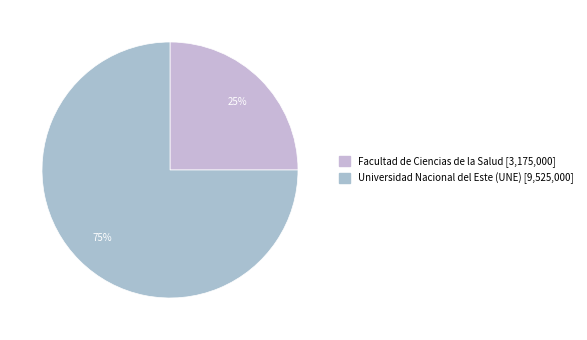

The Universidad Nacional del Este (UNE) slice represents 63% of the pie. True or false?

False